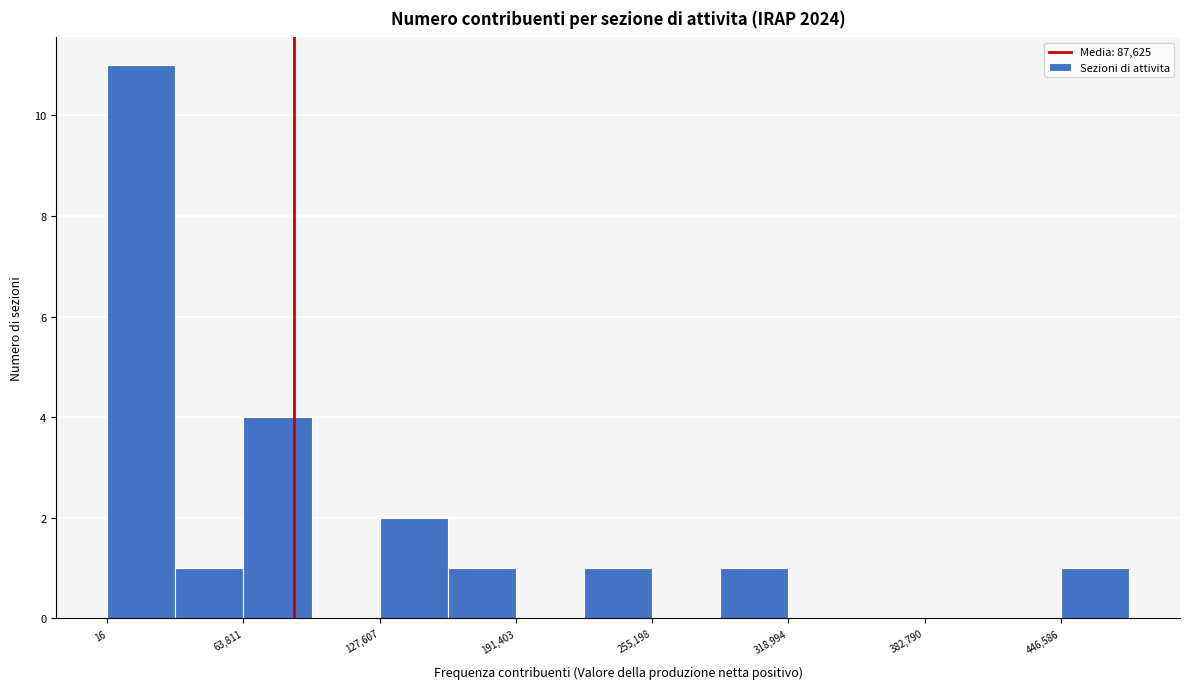

Around what value on the x-axis is the tallest bar? Give the approximate position of its centre, as read against the axis.

20000